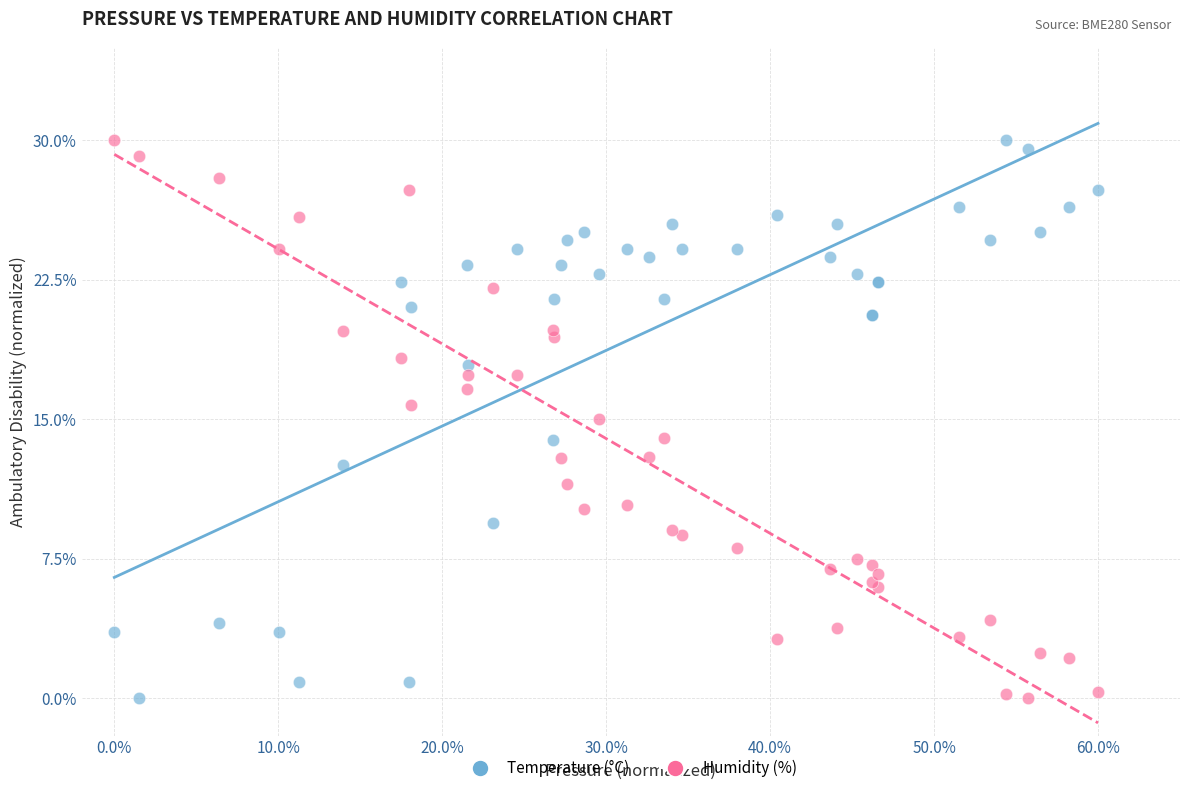

What are all the series names shown in the legend?

Temperature (°C), Humidity (%)